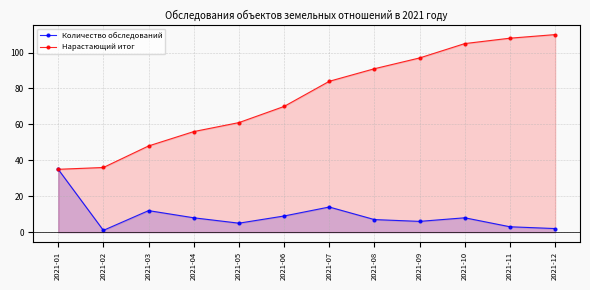

Reading left to right, transcribe all the data shown in this chart.

Количество обследований: 35	1	12	8	5	9	14	7	6	8	3	2
Нарастающий итог: 35	36	48	56	61	70	84	91	97	105	108	110